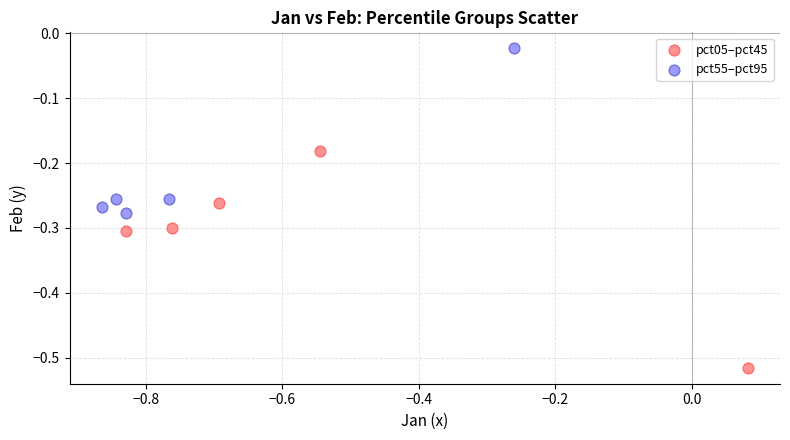

Which series reaches the minimum Y coordinate?

pct05–pct45